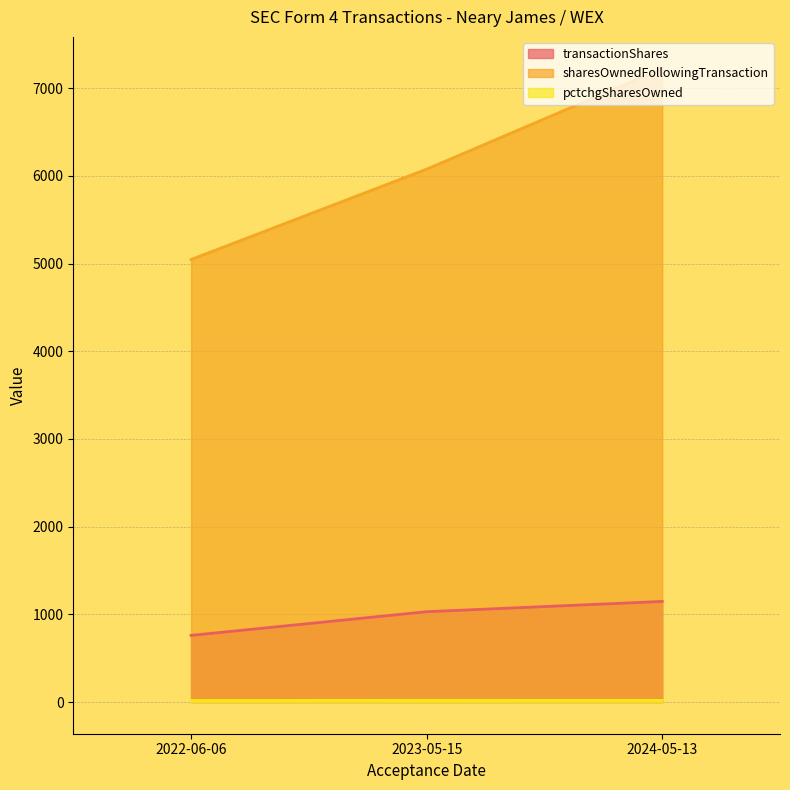

List the series in order of their overall mean, highest first.

sharesOwnedFollowingTransaction, transactionShares, pctchgSharesOwned